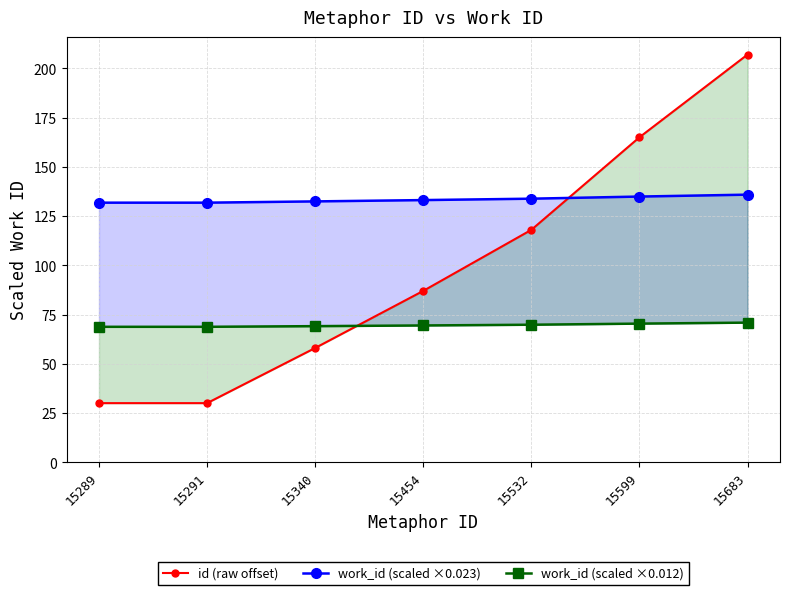

How many id (raw offset) values are between 30 and 165?

6